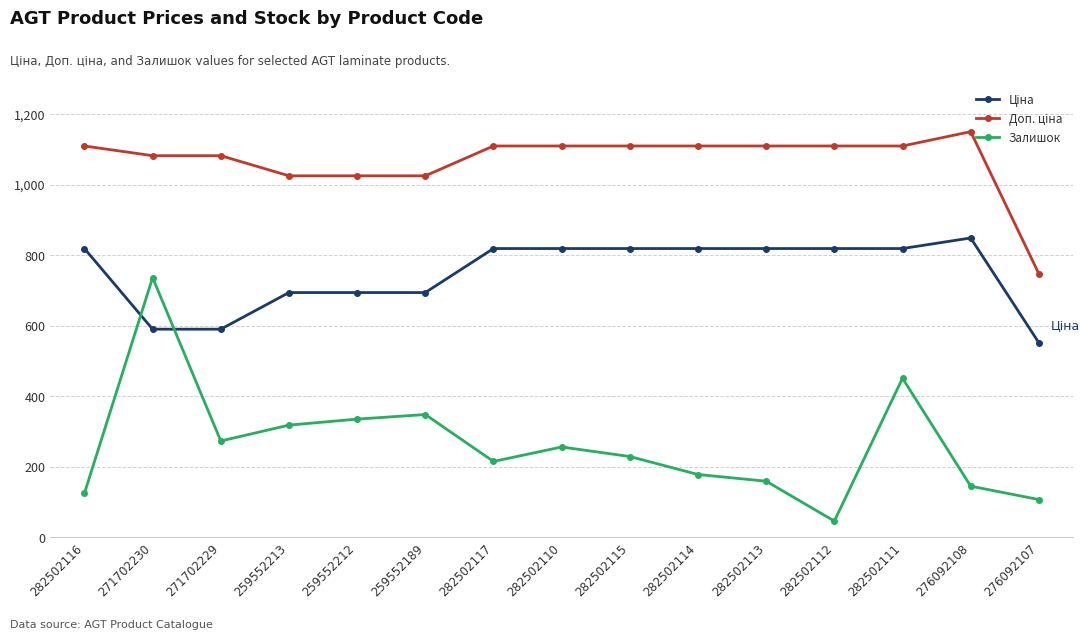

True or false: Залишок has more than 2 points higher than both neighbors.

True